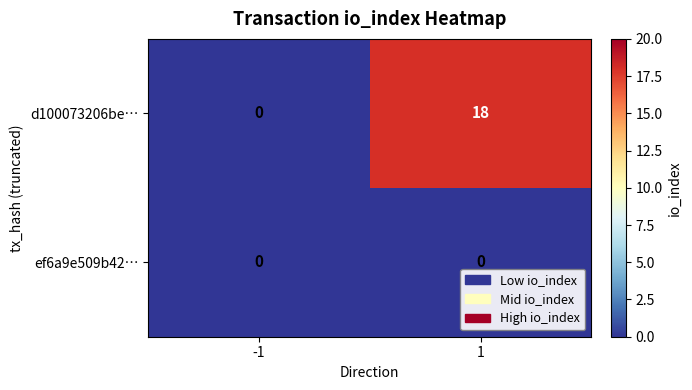

The d100073206be… series shows -7 at -1. True or false?

False